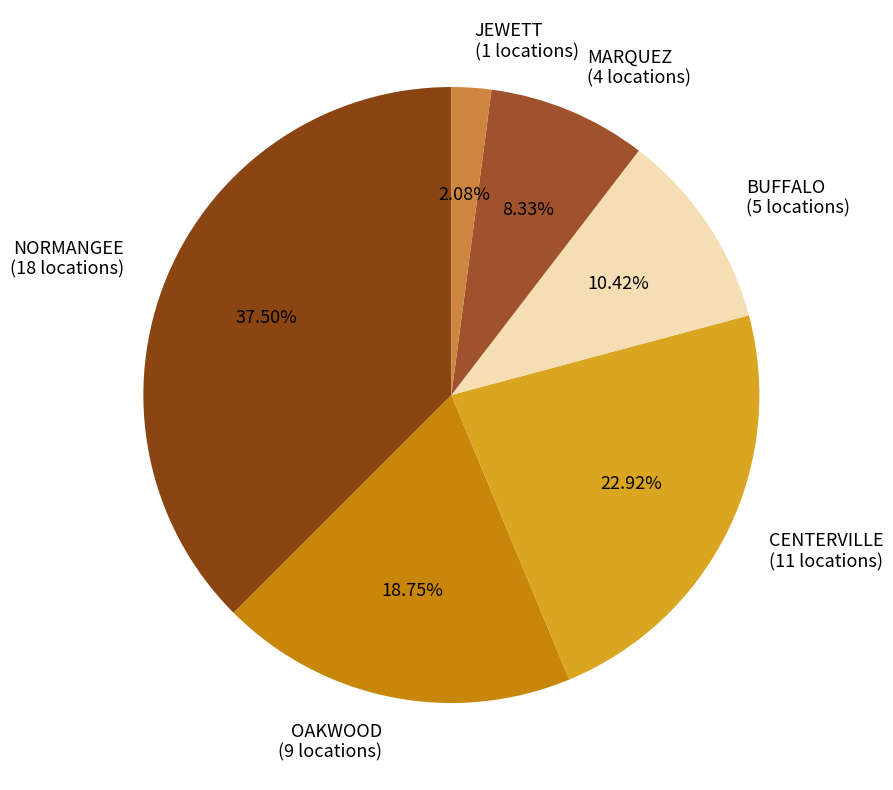

To the nearest percent, what is the difference between the largest and smallest slice percentages?

35%